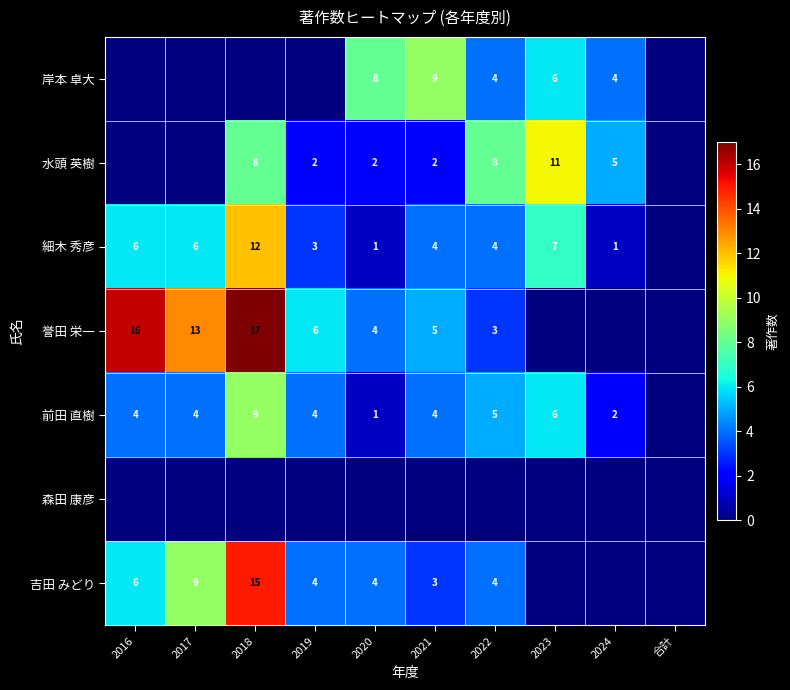

Between 2022 and 合計, which is larger?

2022